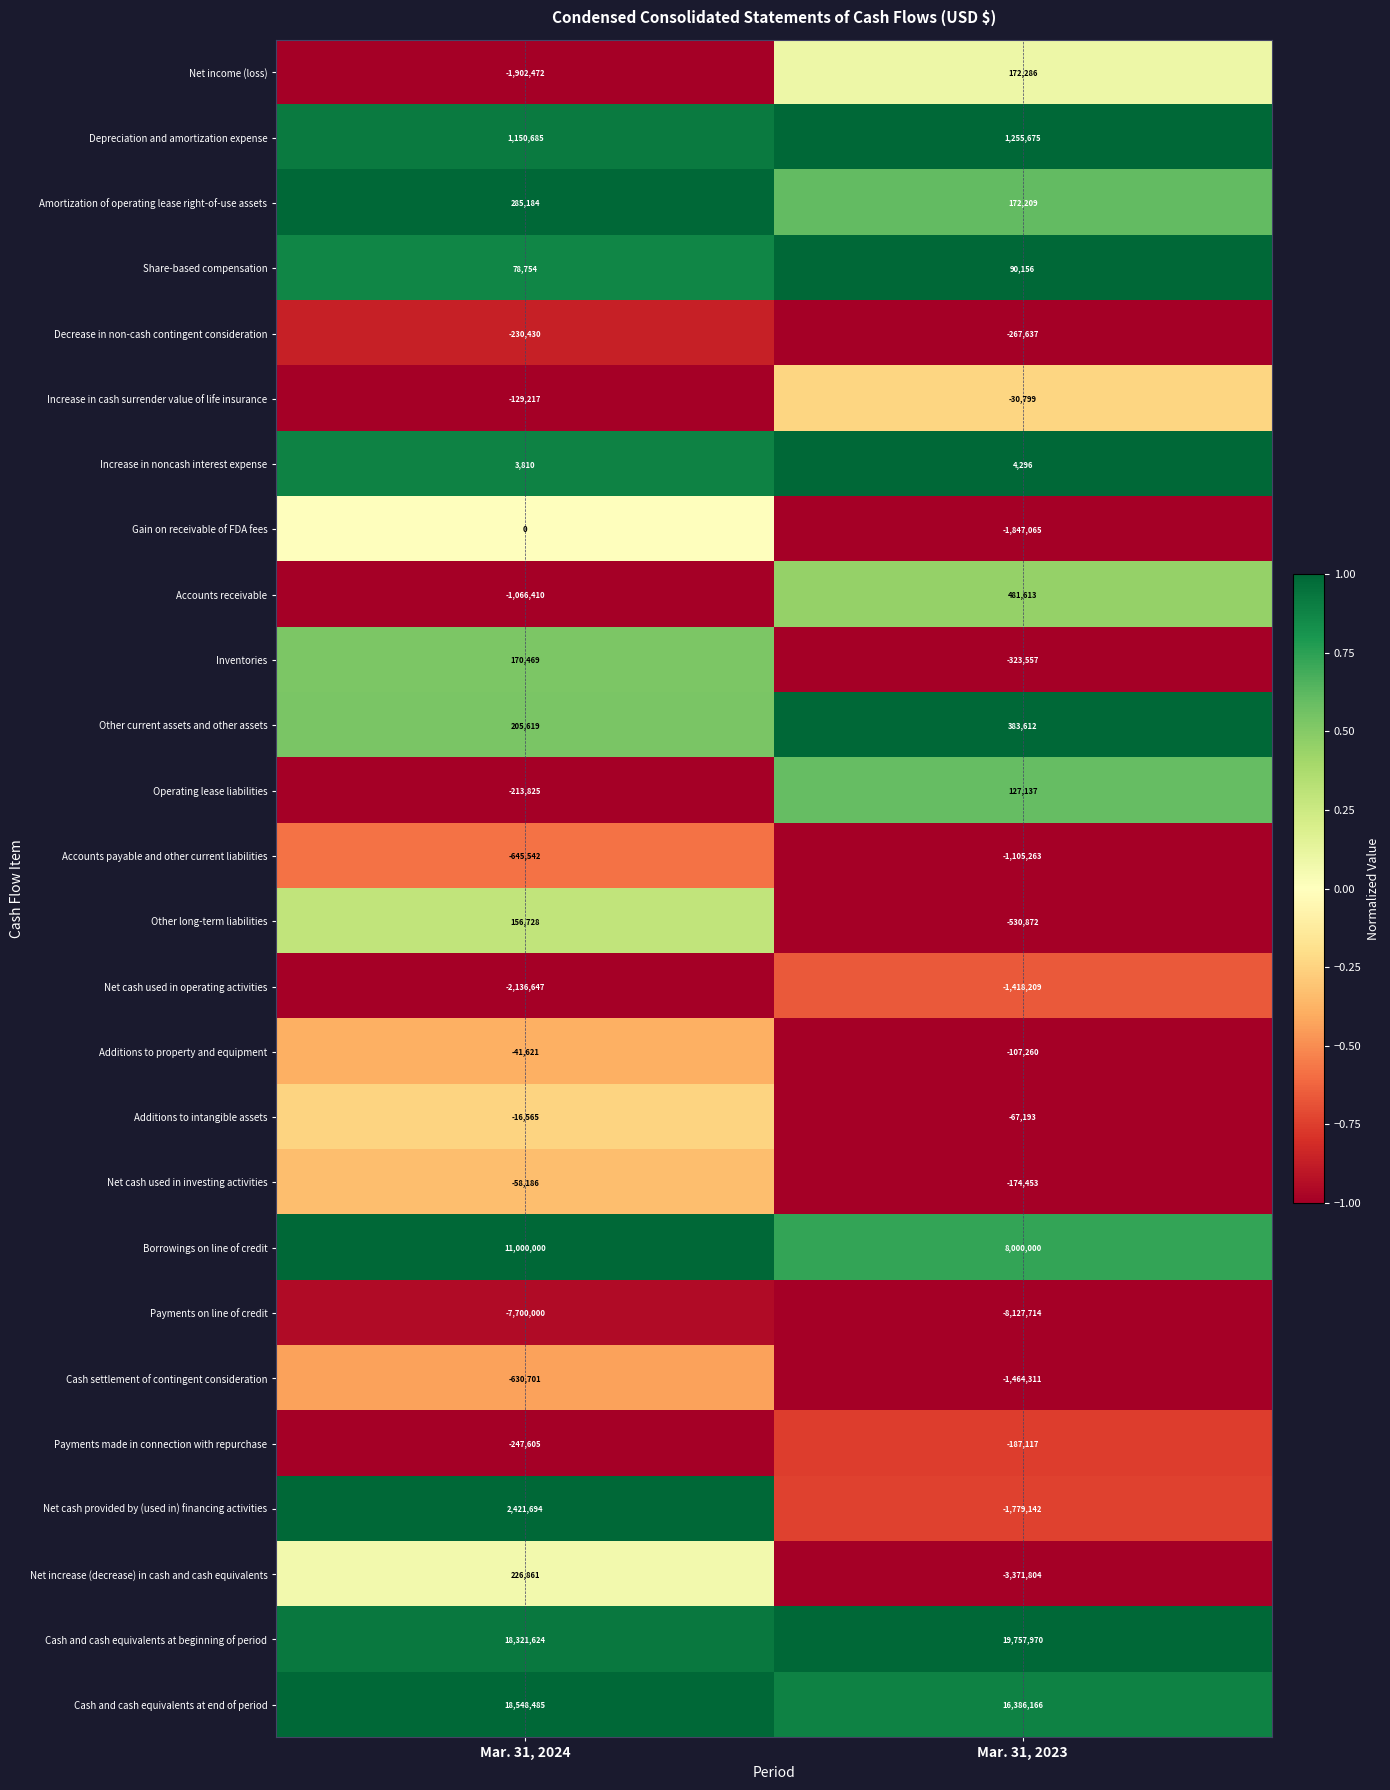

What is the minimum value shown in the chart?

-8127714